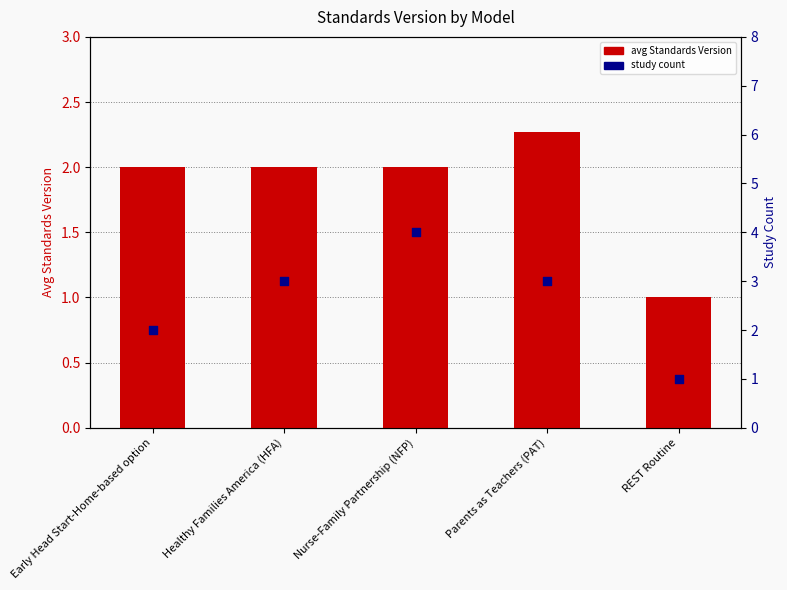

Which series contains the lowest Y value?

avg Standards Version